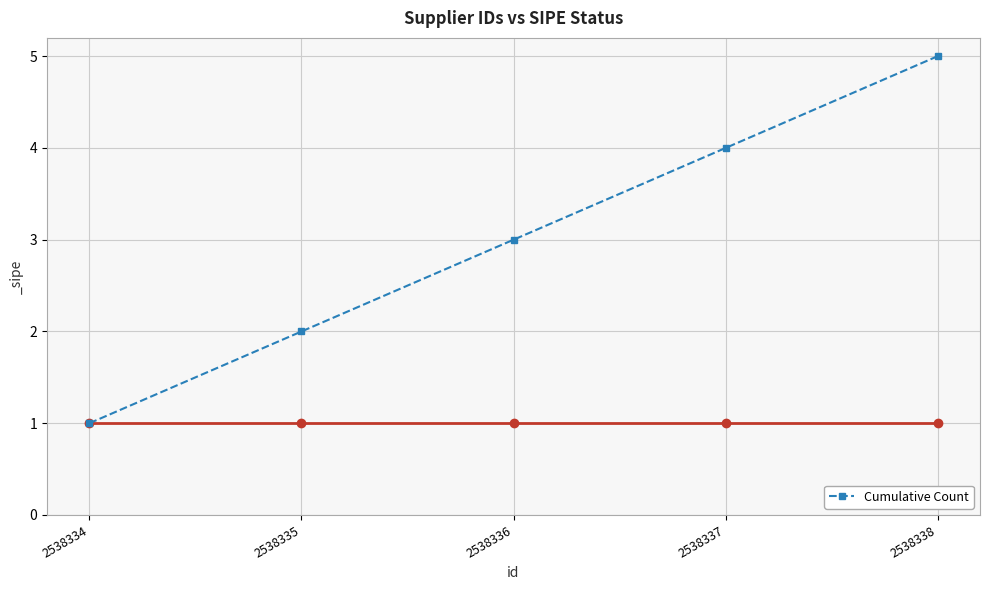

Count the values in the range 2 to 4.

3